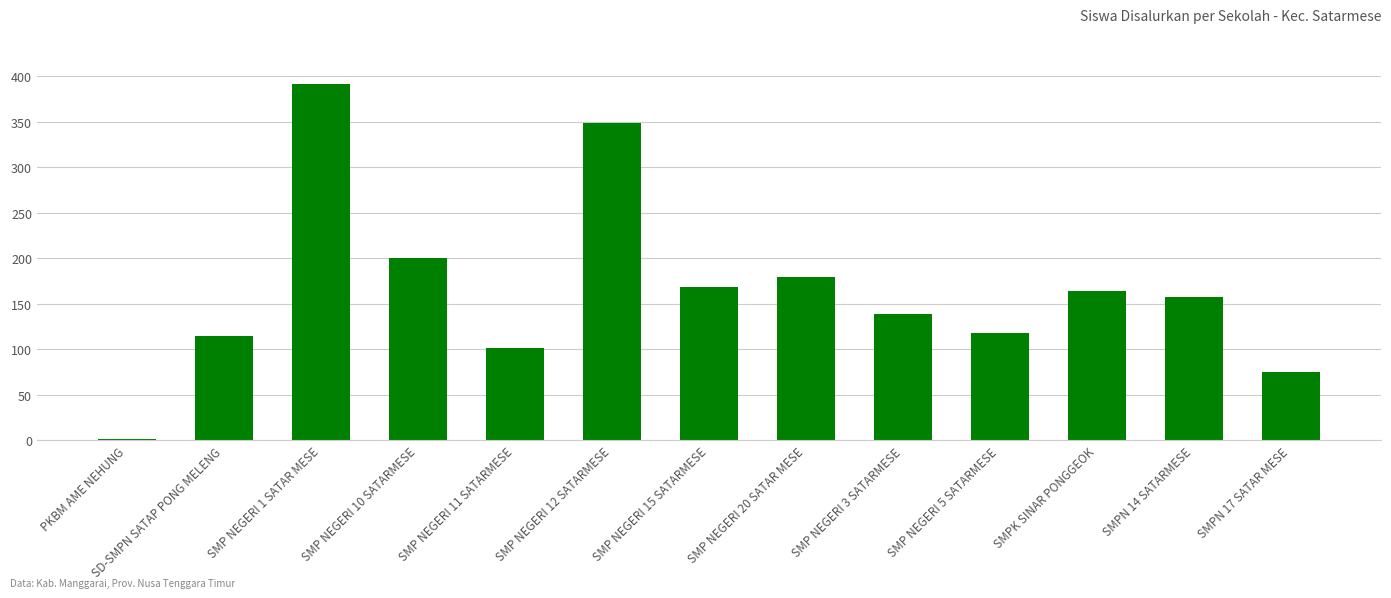

What is the label of the 10th bar from the left?

SMP NEGERI 5 SATARMESE